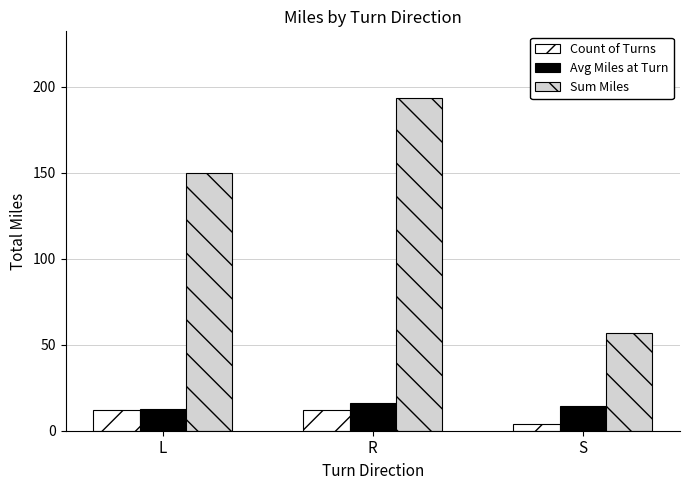

The Count of Turns series shows 20.5 at R. True or false?

False